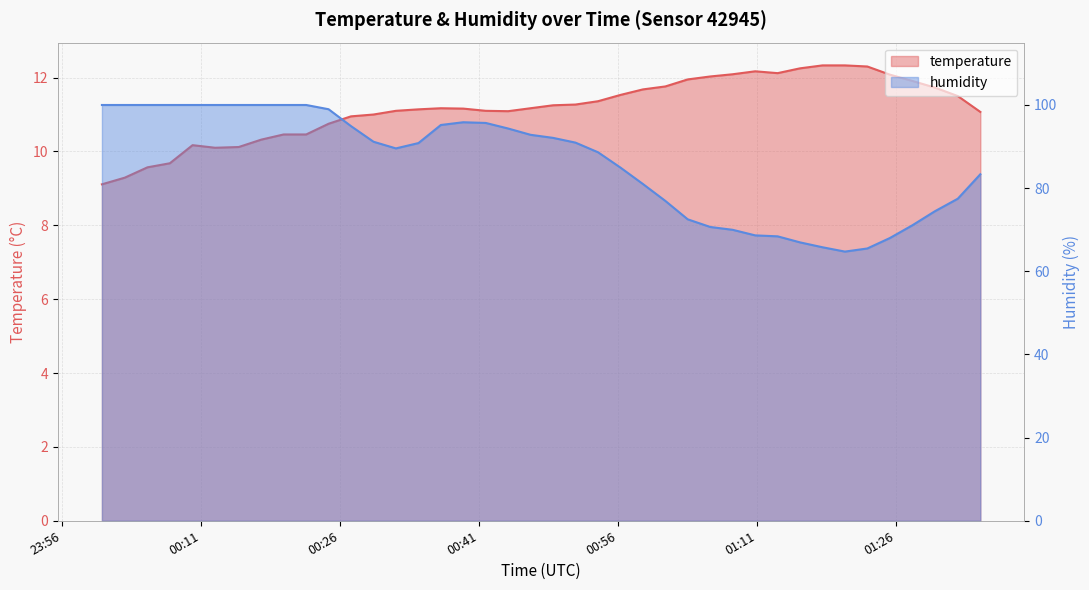

Rank the series by their average value, from lowest to highest.

temperature, humidity